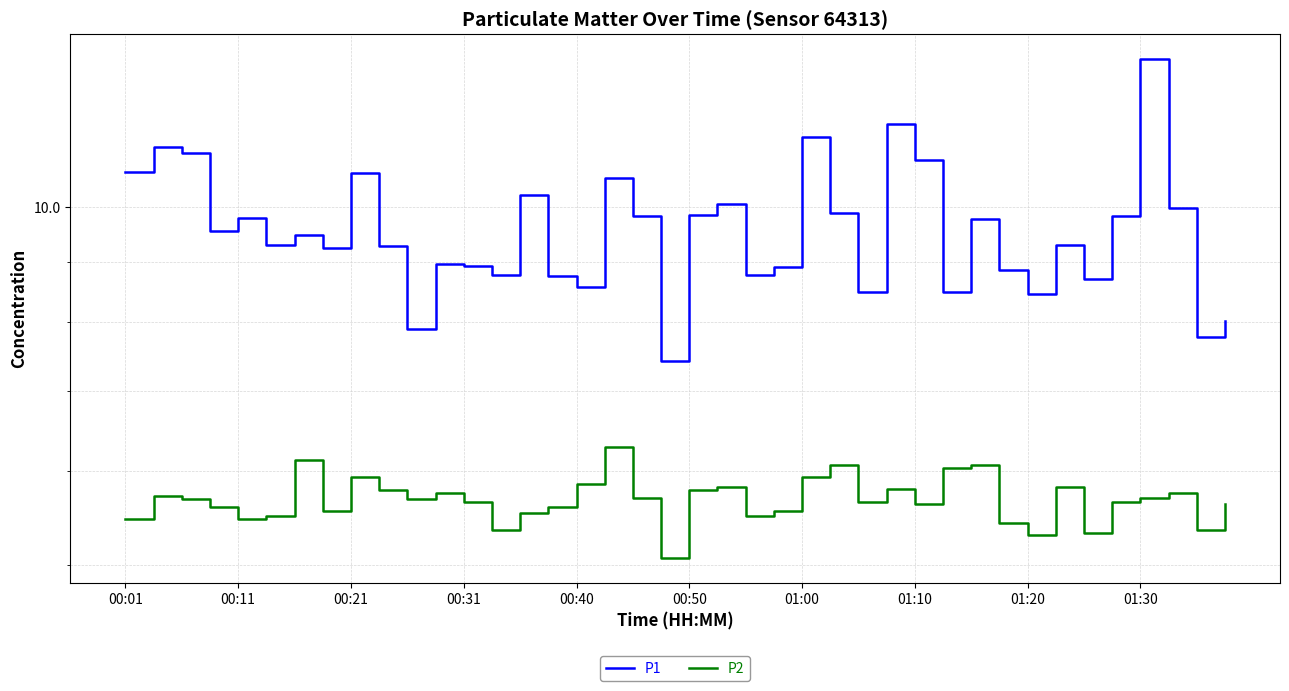

The value of P1 at 19 is 4.8. True or false?

False